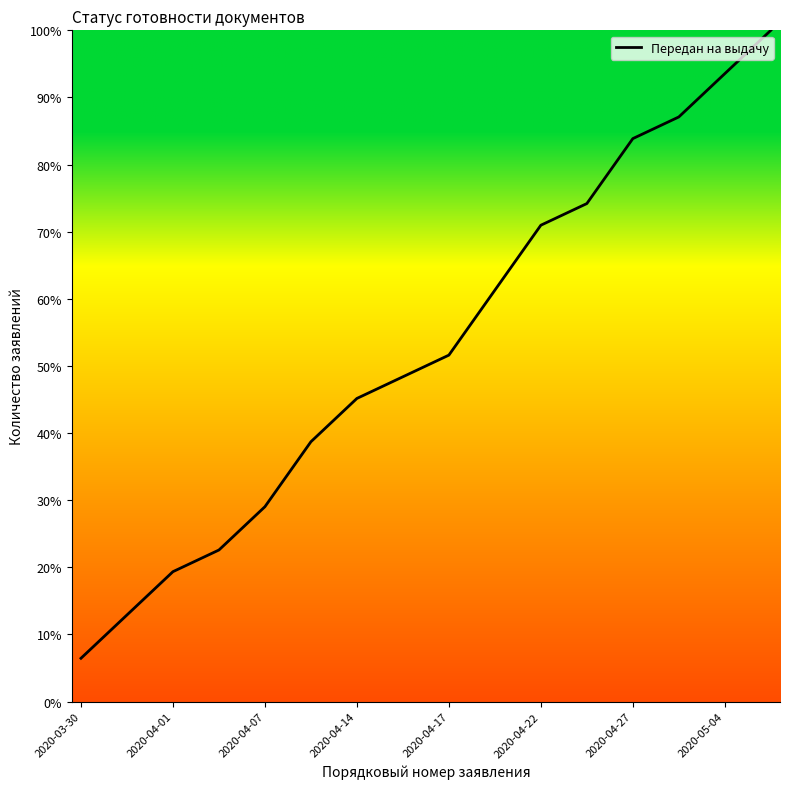

What is the minimum value shown in the chart?

6.5